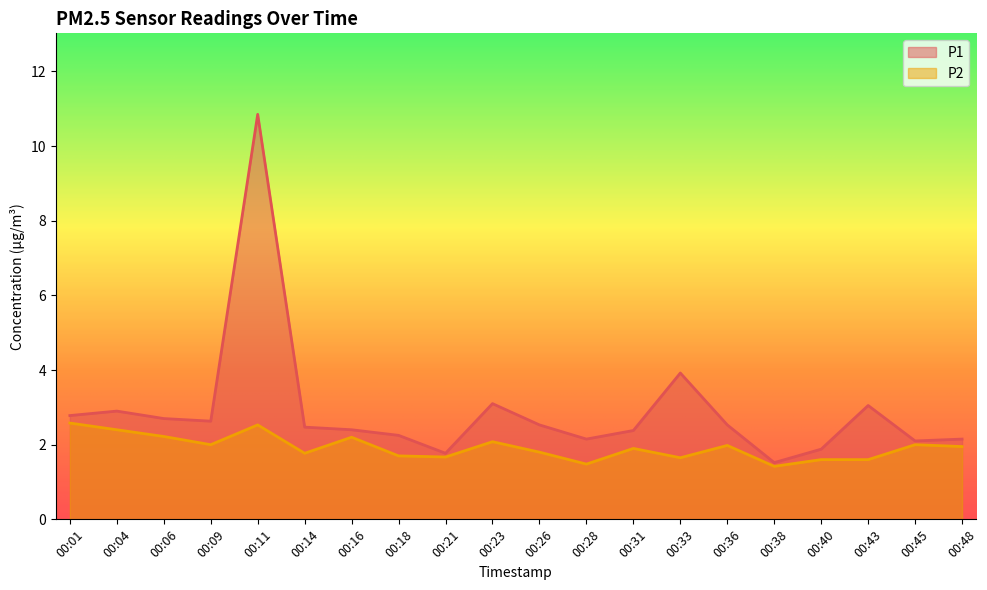

Rank the series by their average value, from highest to lowest.

P1, P2